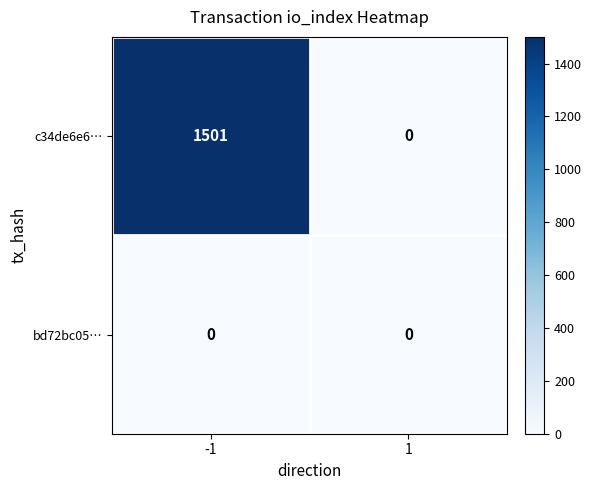

What is the difference between the maximum and minimum values in the c34de6e6… series?

1501